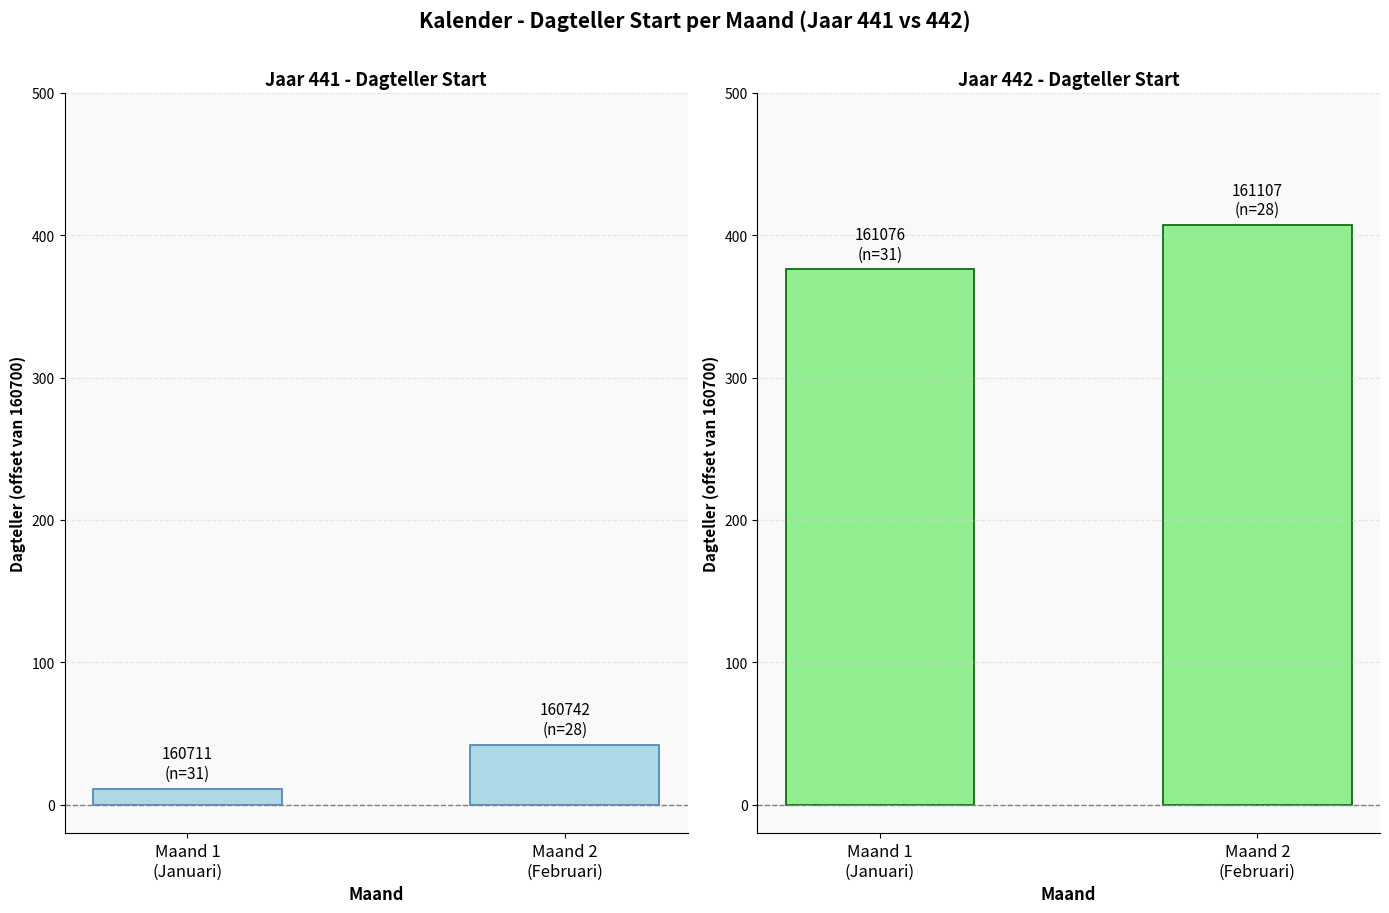

The Jaar 442 series shows 407 at Maand 2
(Februari). True or false?

True